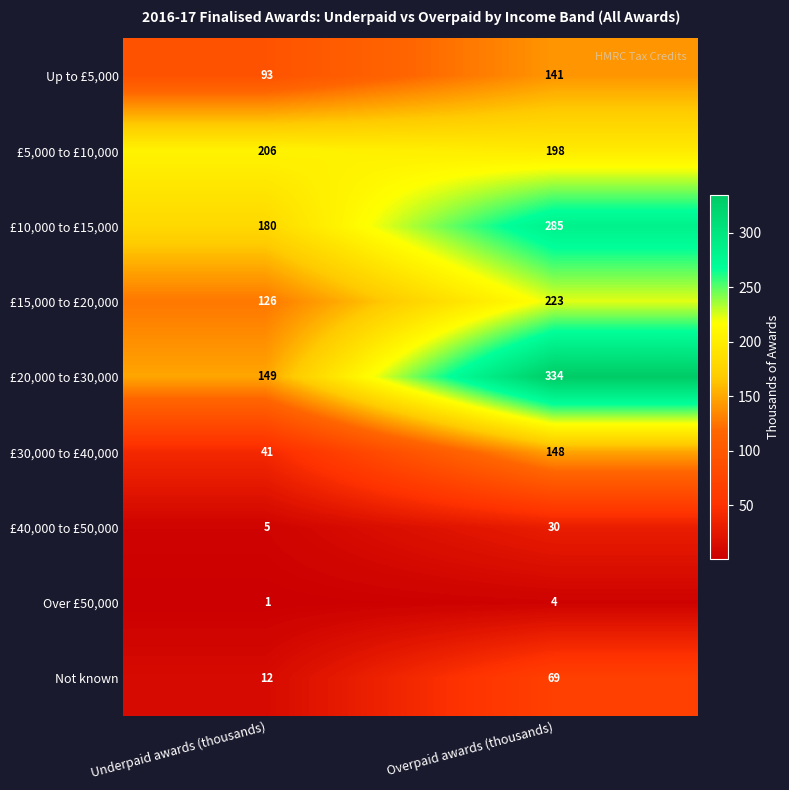

Which category has the highest value across all series?

Overpaid awards (thousands)